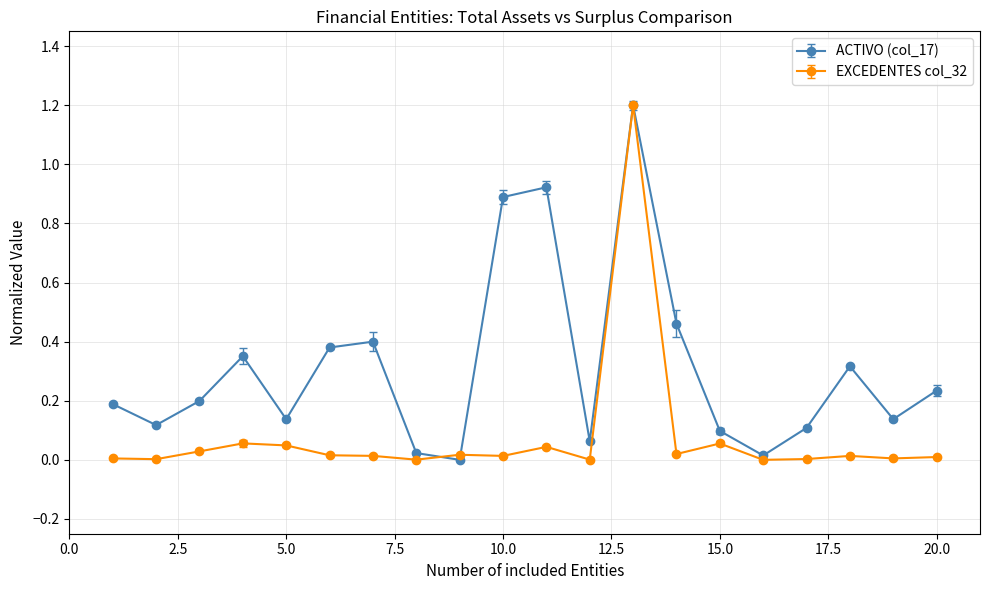

Which series has the largest total across all categories?

ACTIVO (col_17)